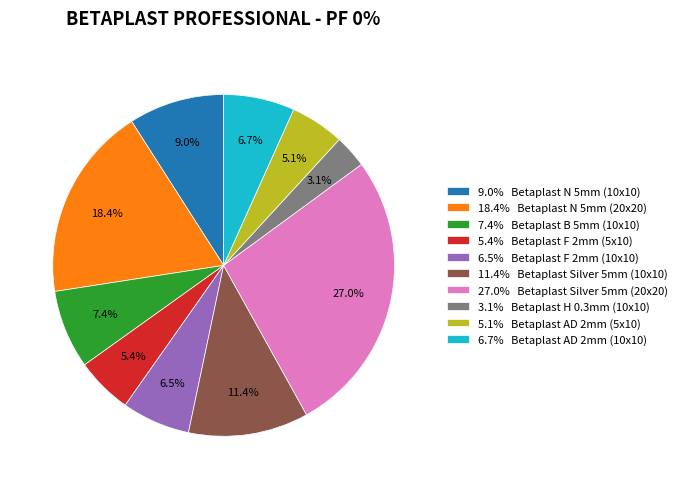

Which category has the smallest portion of the pie?

3.1% Betaplast H 0.3mm (10x10)